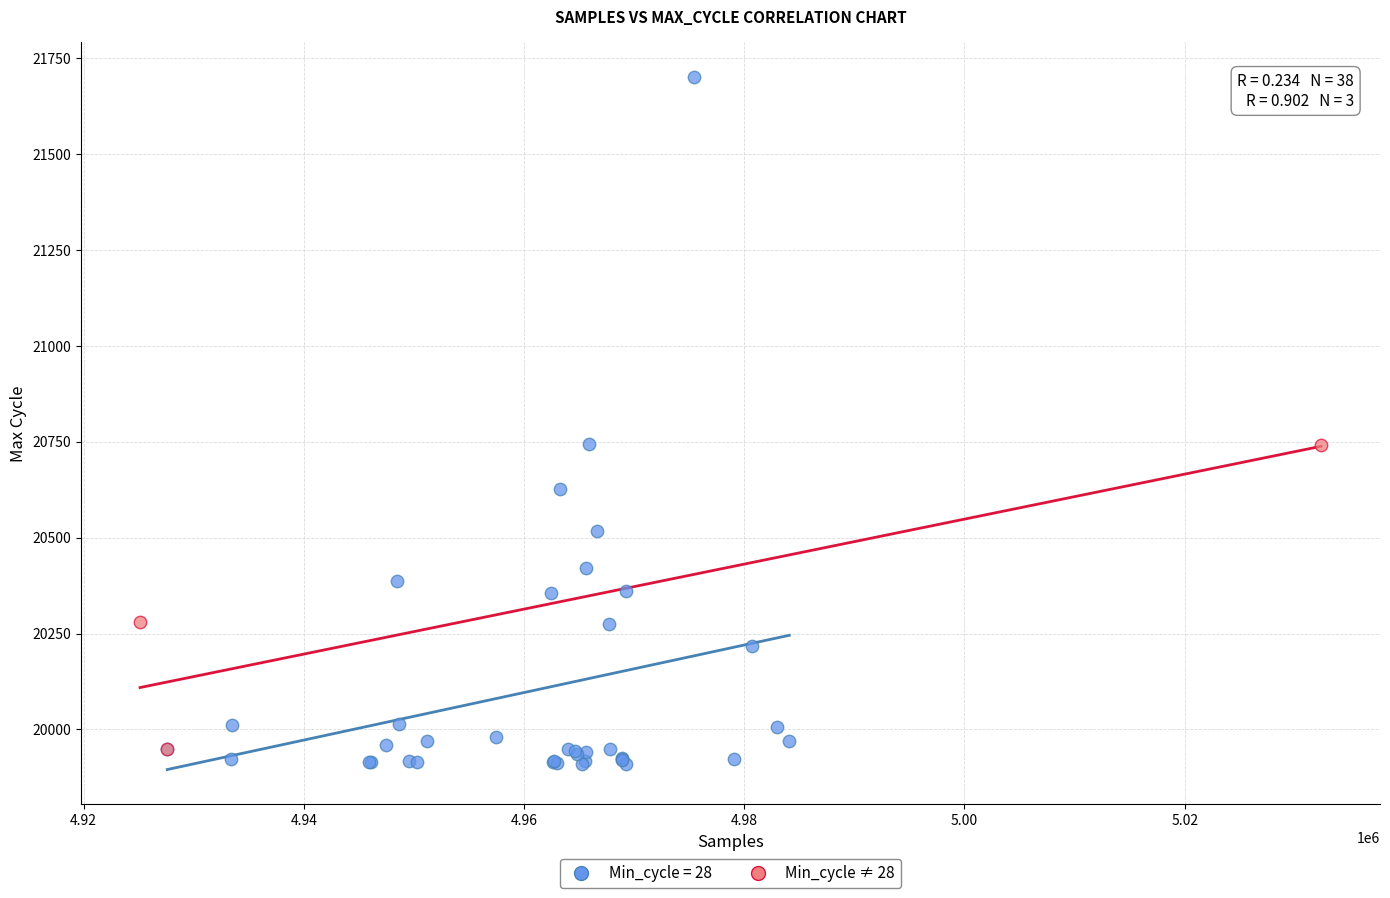

Which series contains the highest Y value?

Min_cycle = 28